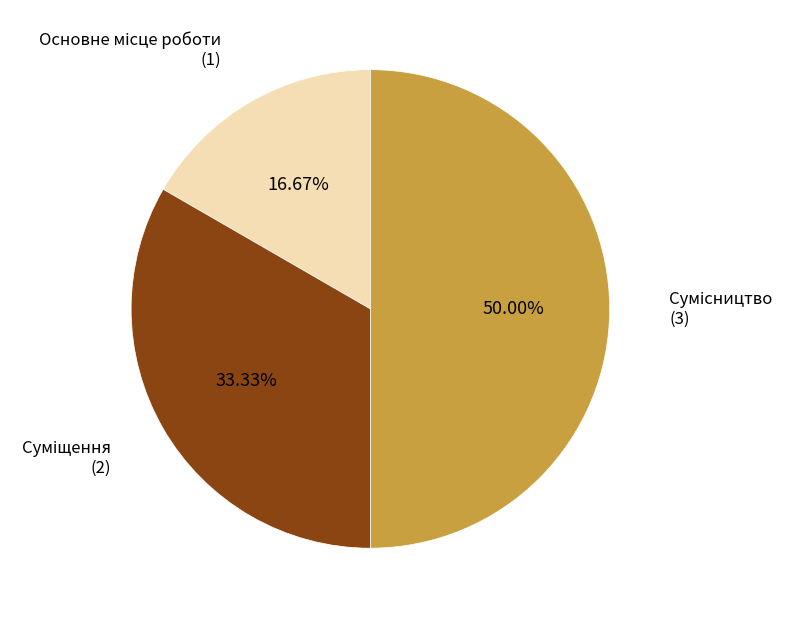

To the nearest percent, what percentage of the pie is Основне місце роботи?

17%